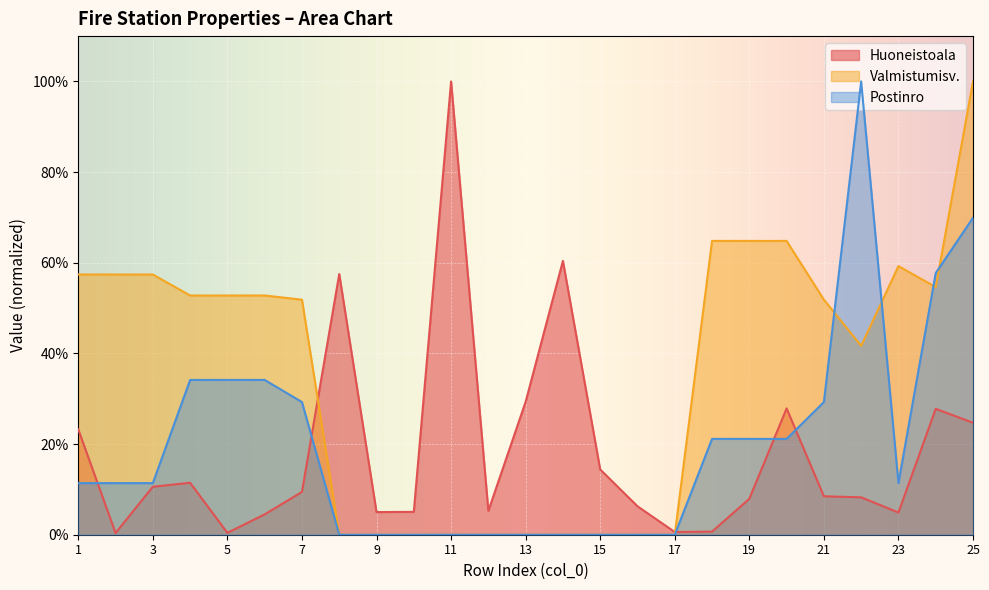

Which category has the highest value across all series?

11